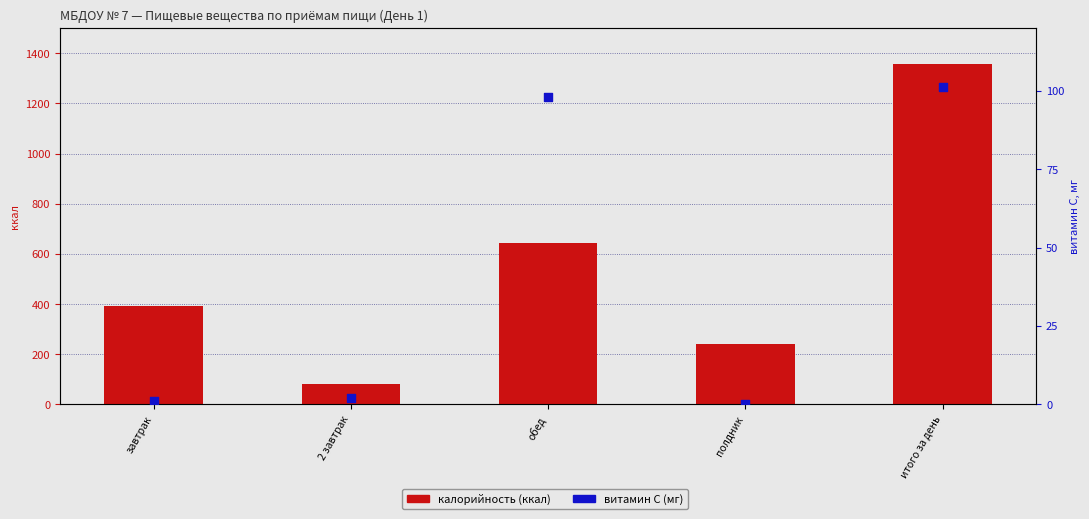

What is the total value across all series at завтрак?

391.9